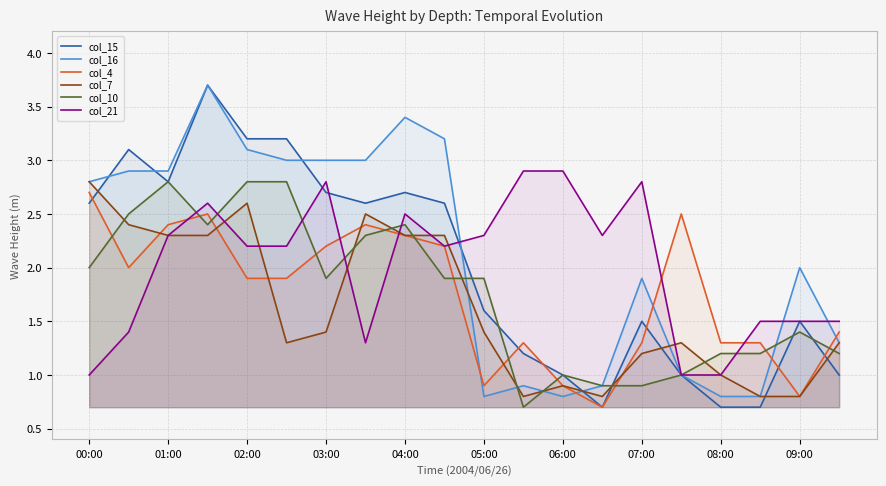

What is the spread (max minus min) of values at 15?

1.5